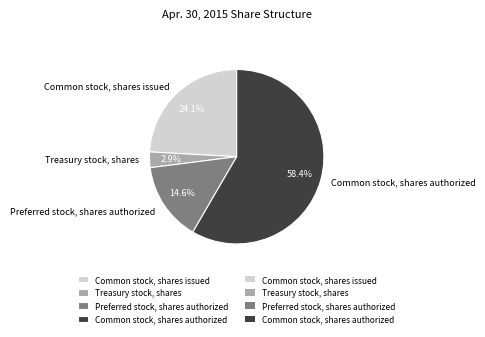

What is the ratio of the value at Common stock, shares authorized to the value at Common stock, shares issued?

2.4